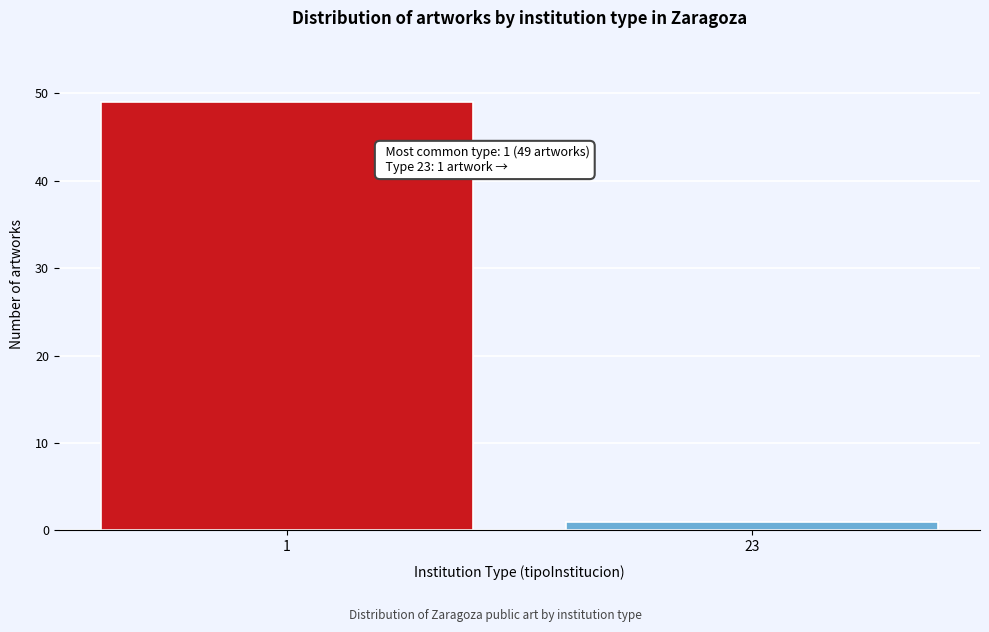

Reading left to right, transcribe all the data shown in this chart.

49	1